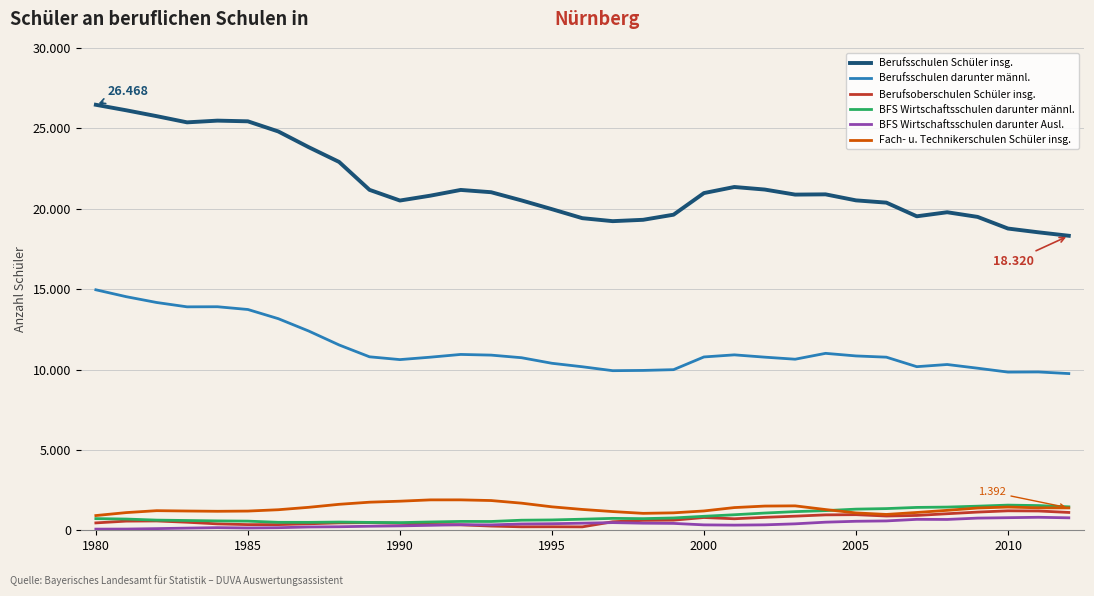

List the series in order of their peak value, highest first.

Berufsschulen Schüler insg., Berufsschulen darunter männl., Fach- u. Technikerschulen Schüler insg., BFS Wirtschaftsschulen darunter männl., Berufsoberschulen Schüler insg., BFS Wirtschaftsschulen darunter Ausl.